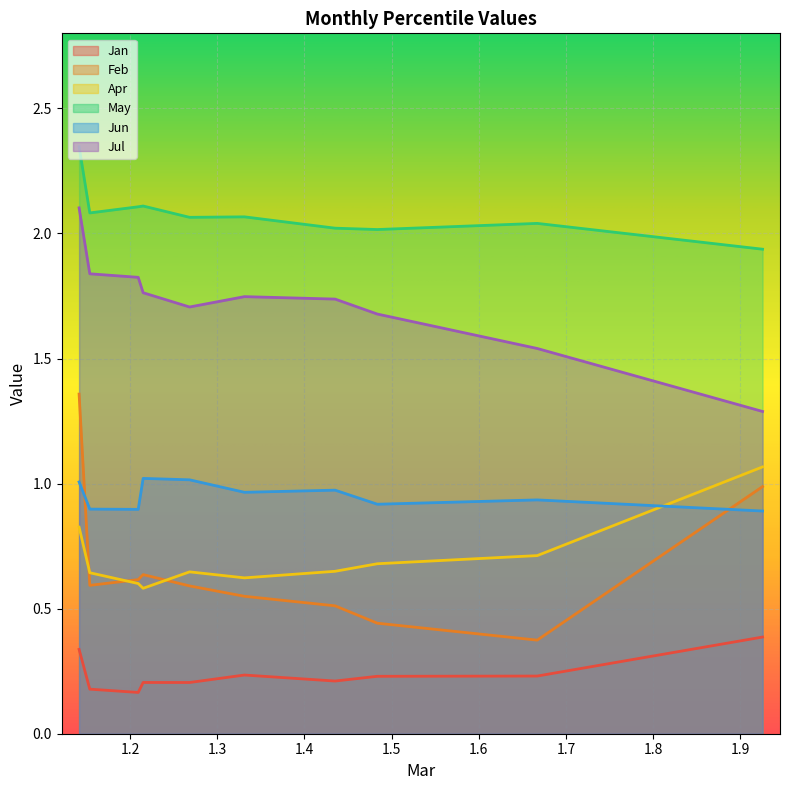

What is the greatest value displayed?

2.3